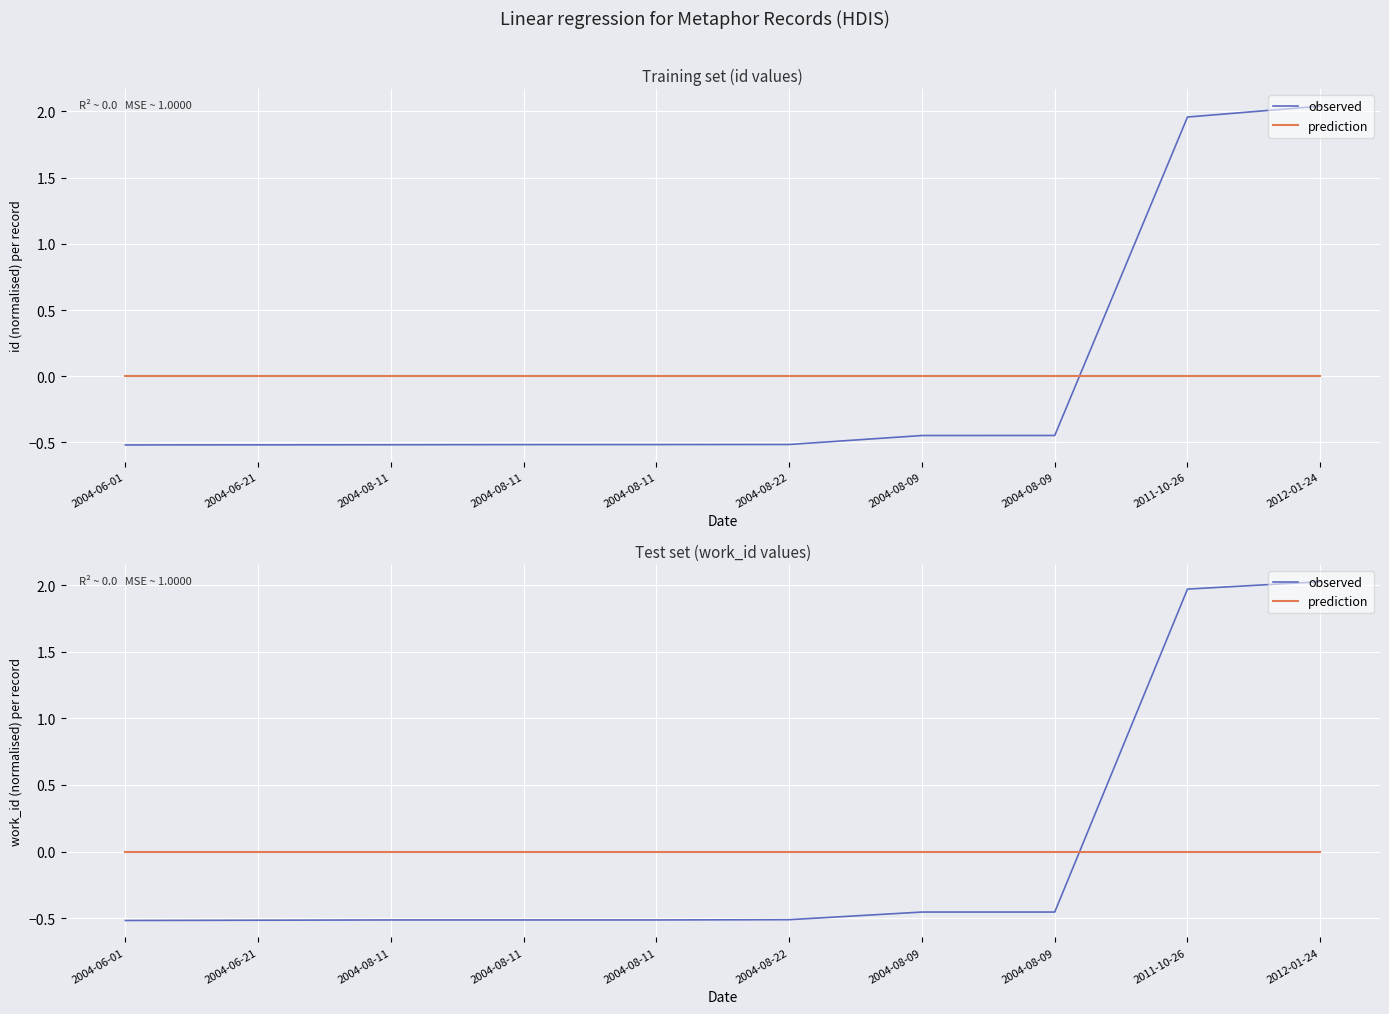

At which label does observed reach its peak?

2012-01-24